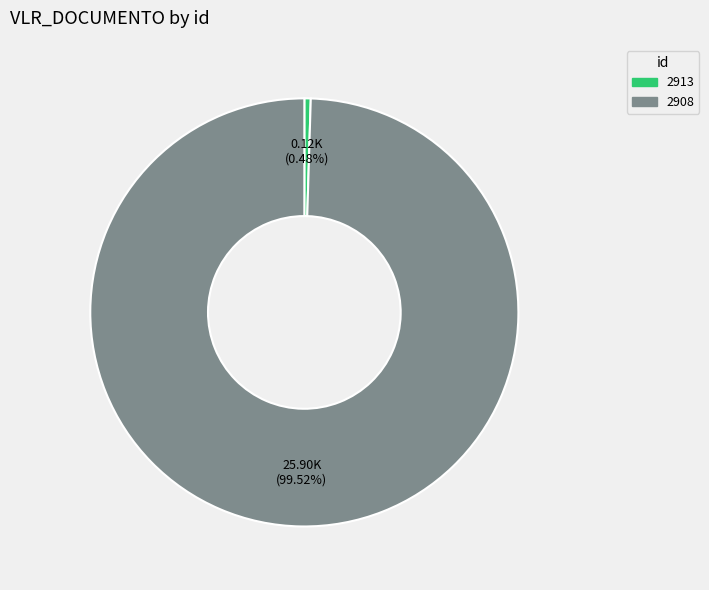

To the nearest percent, what is the difference between the 2913 and 2908 slice percentages?

99%